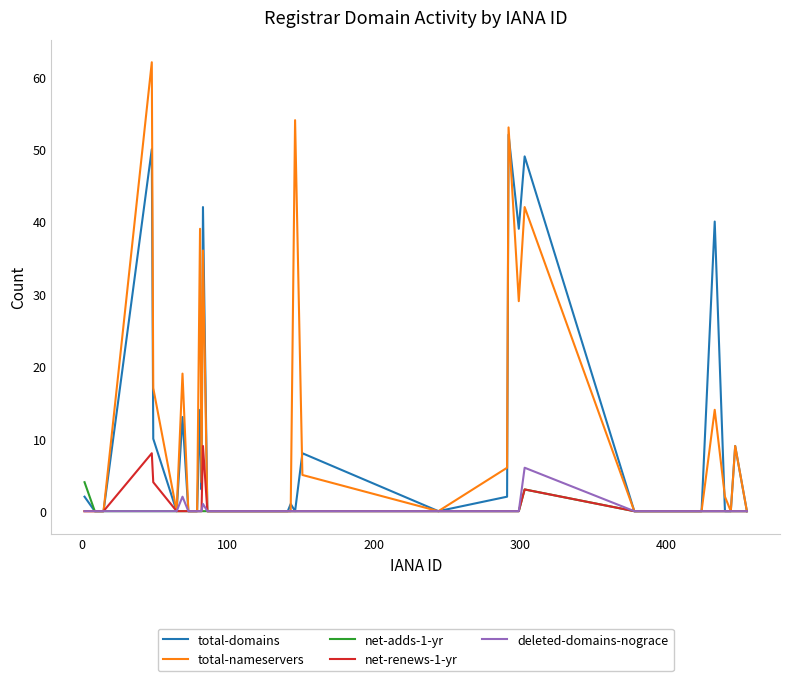

Which series has the largest range (max minus min)?

total-nameservers